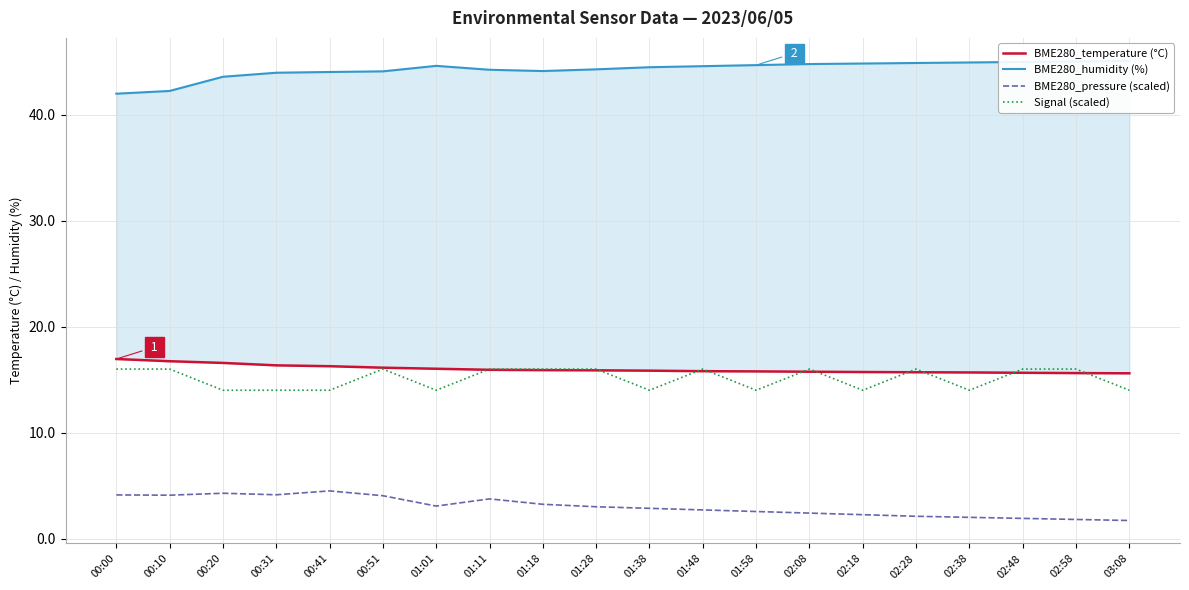

At which category does BME280_humidity (%) reach its first local peak?

01:01